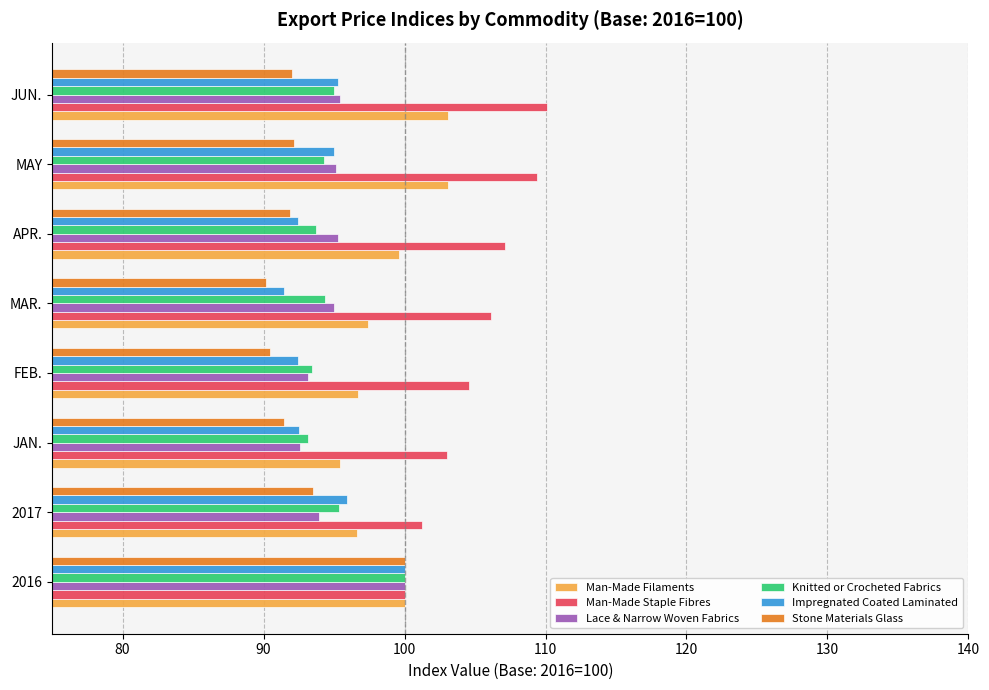

The Impregnated Coated Laminated series shows 23.9 at MAR.. True or false?

False